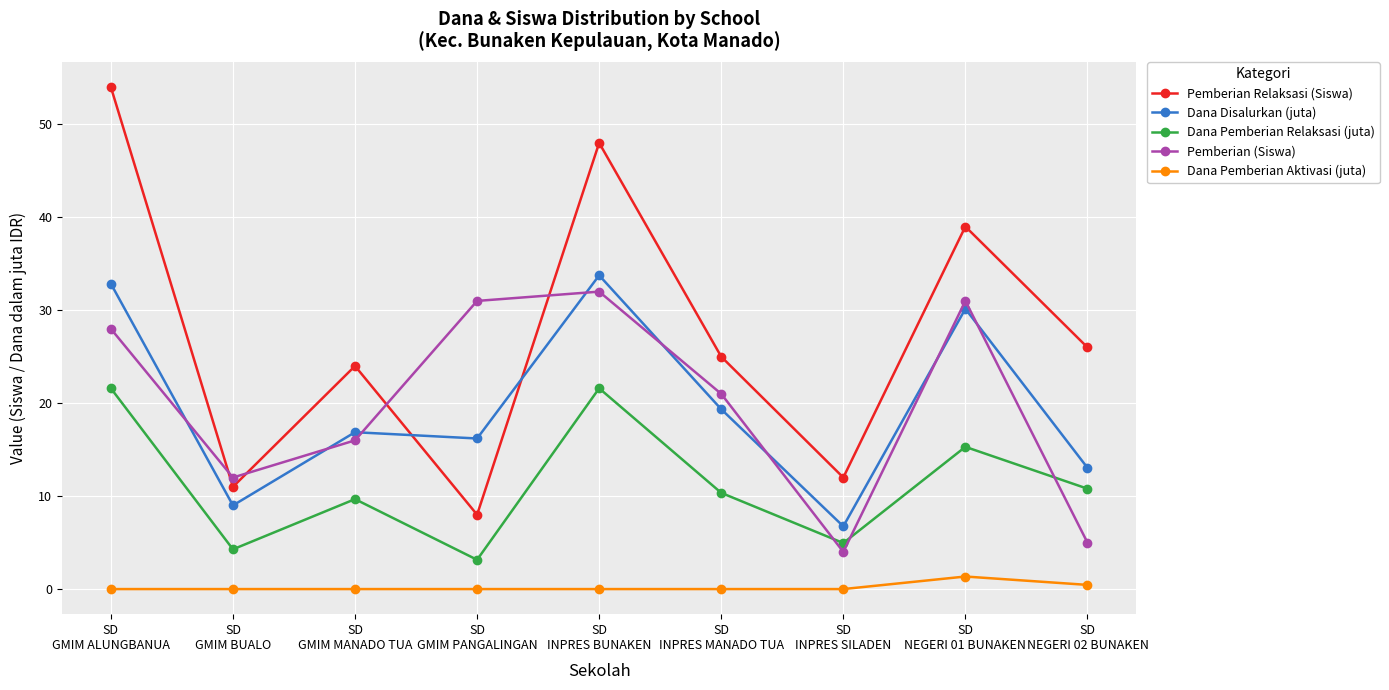

Where is the first local maximum for Dana Disalurkan (juta)?

SD
GMIM MANADO TUA